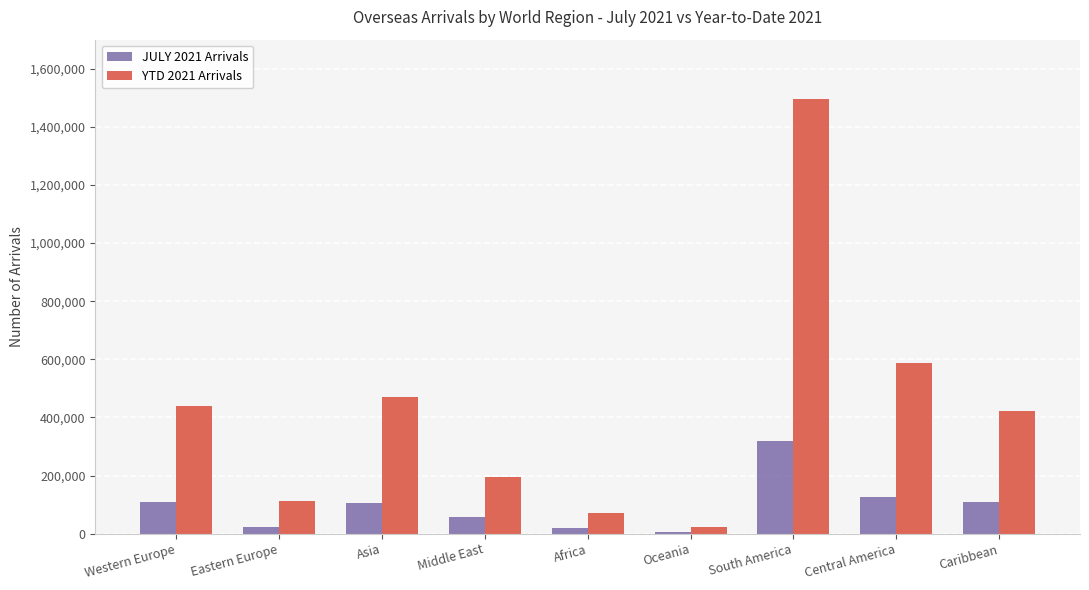

What is the approximate value of JULY 2021 Arrivals at Oceania?

4978